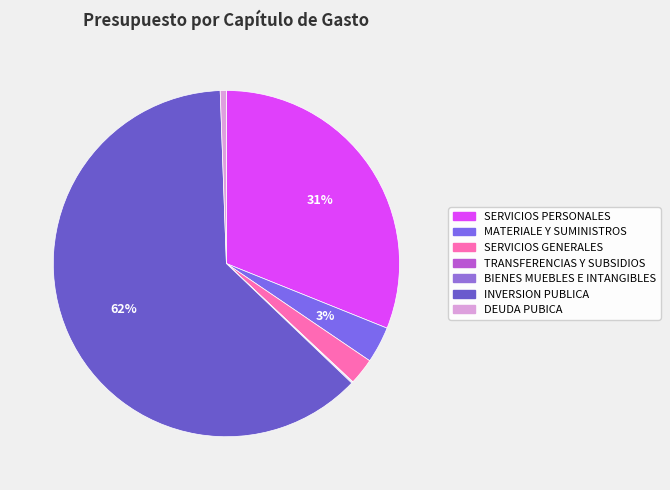

Which slice represents more than half of the pie?

INVERSION PUBLICA